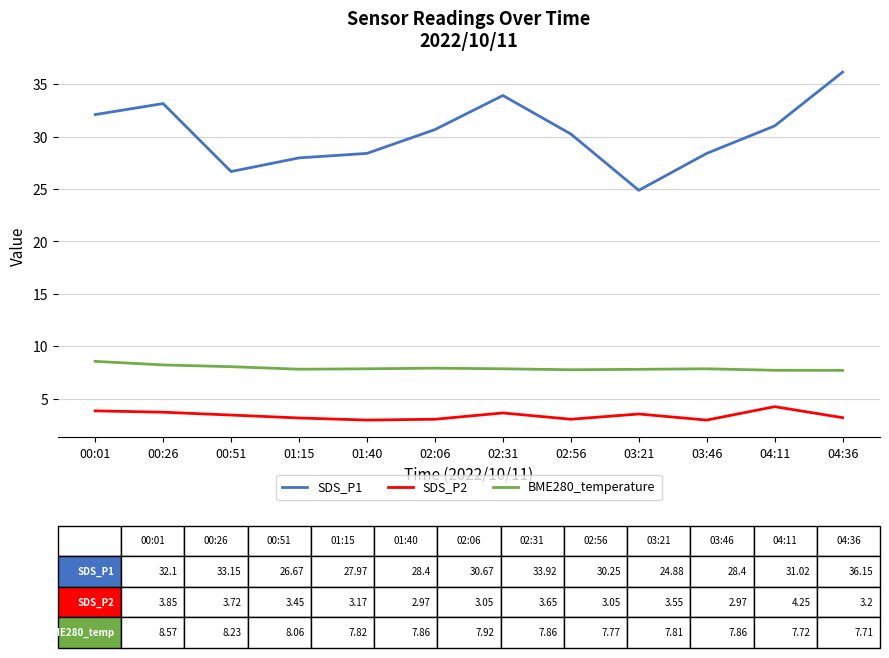

What is the total value across all series at 02:06?

41.6